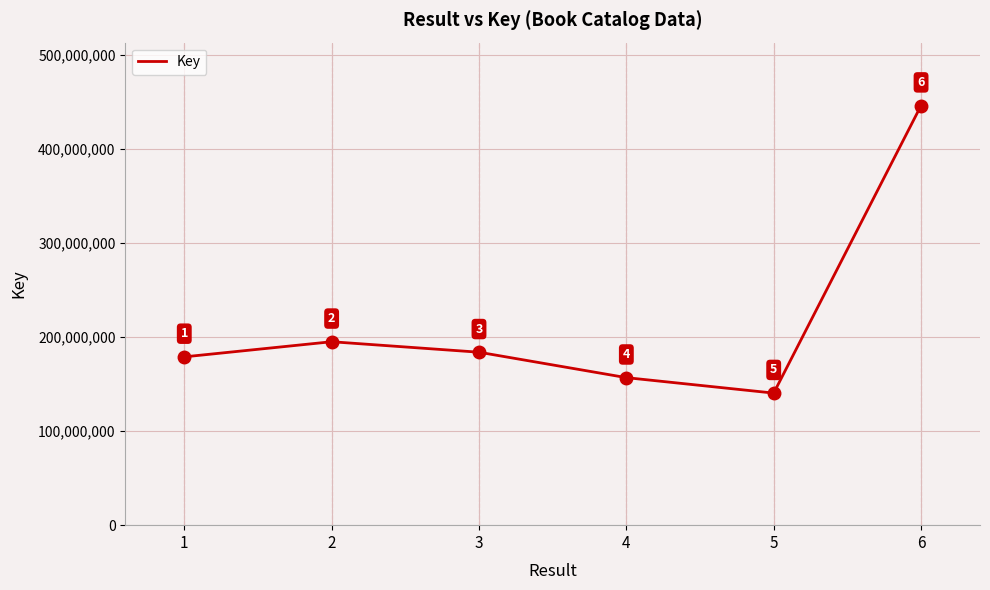

Between 6 and 3, which is larger?

6